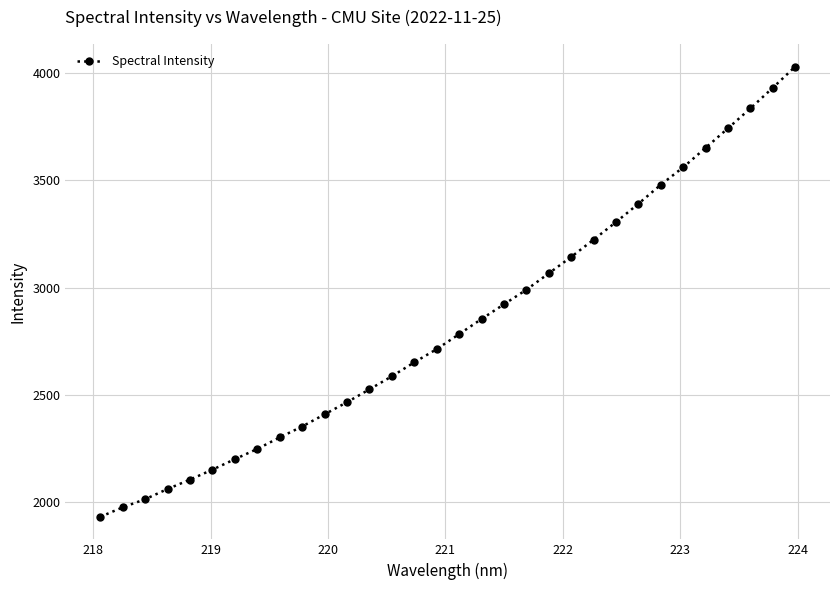

What is the minimum value shown in the chart?

1930.9